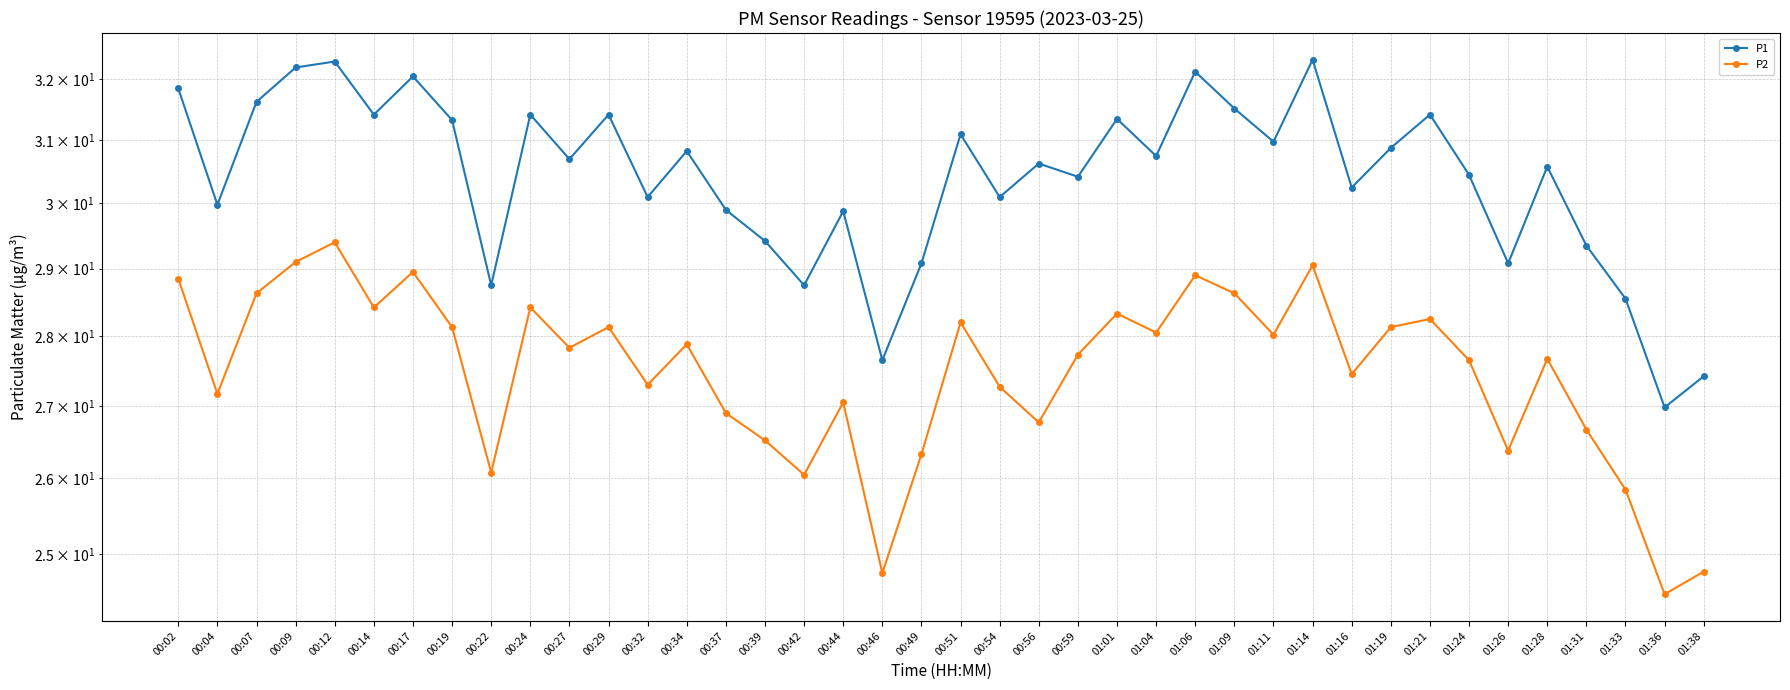

True or false: P2 and P1 intersect in this chart.

False